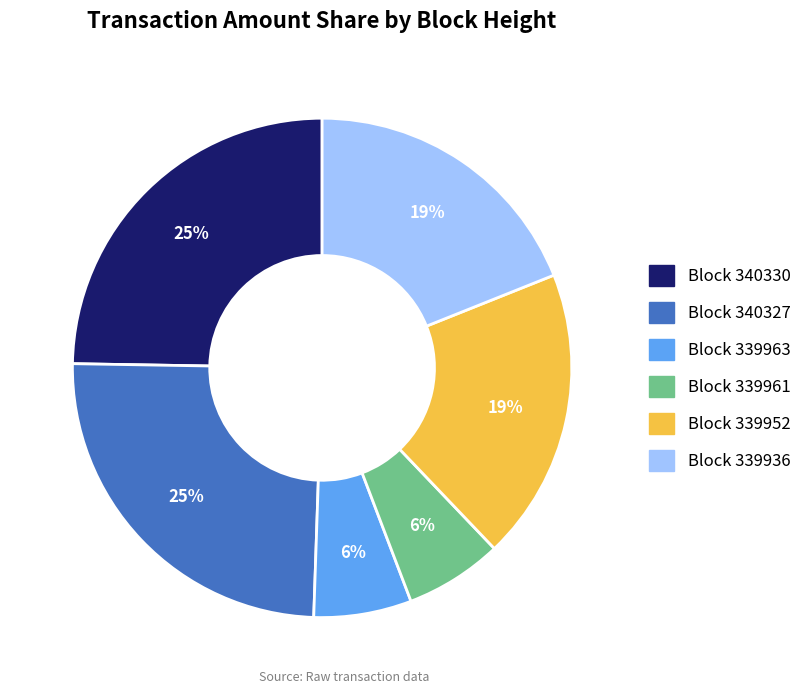

Is there any slice that represents more than half of the pie?

No